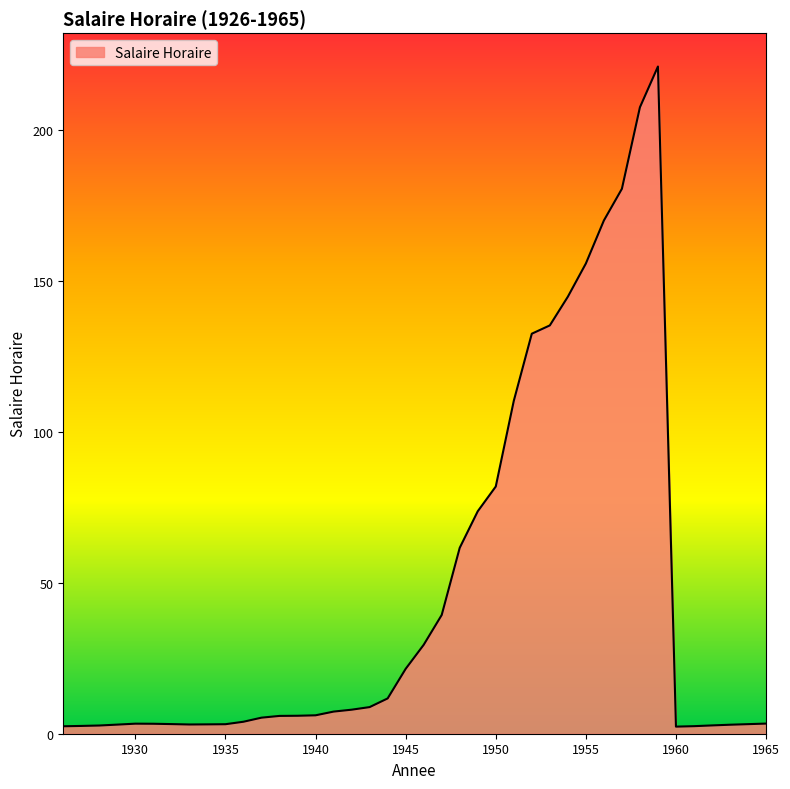

What is the greatest value displayed?

221.0